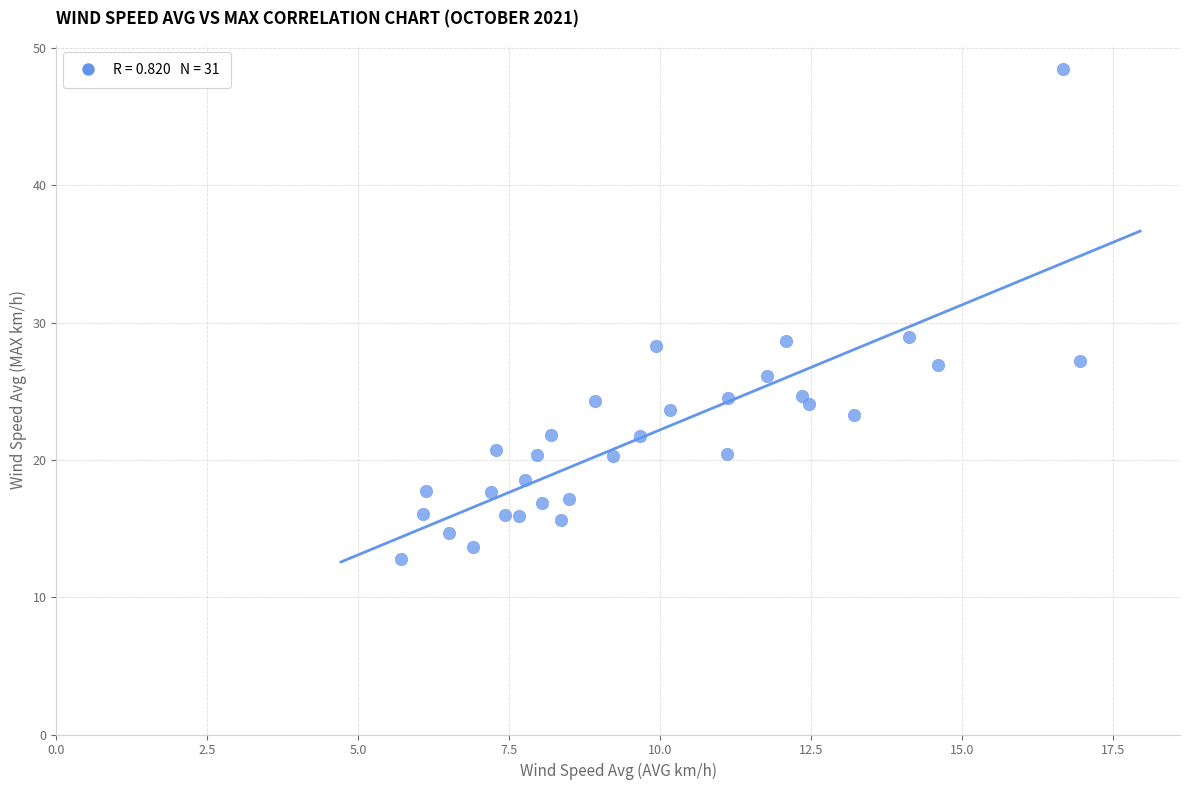

What is the range of Y values (max minus min)?

35.7